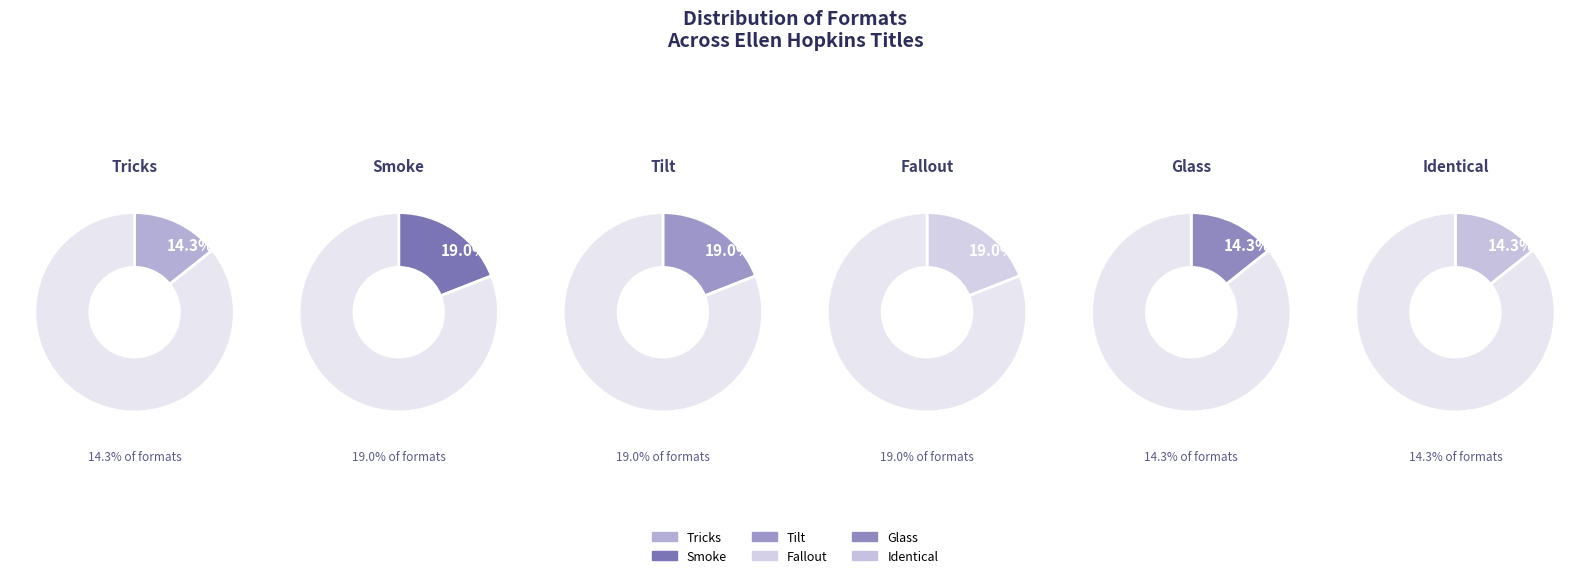

What is the change in value from Smoke to Glass?

-1